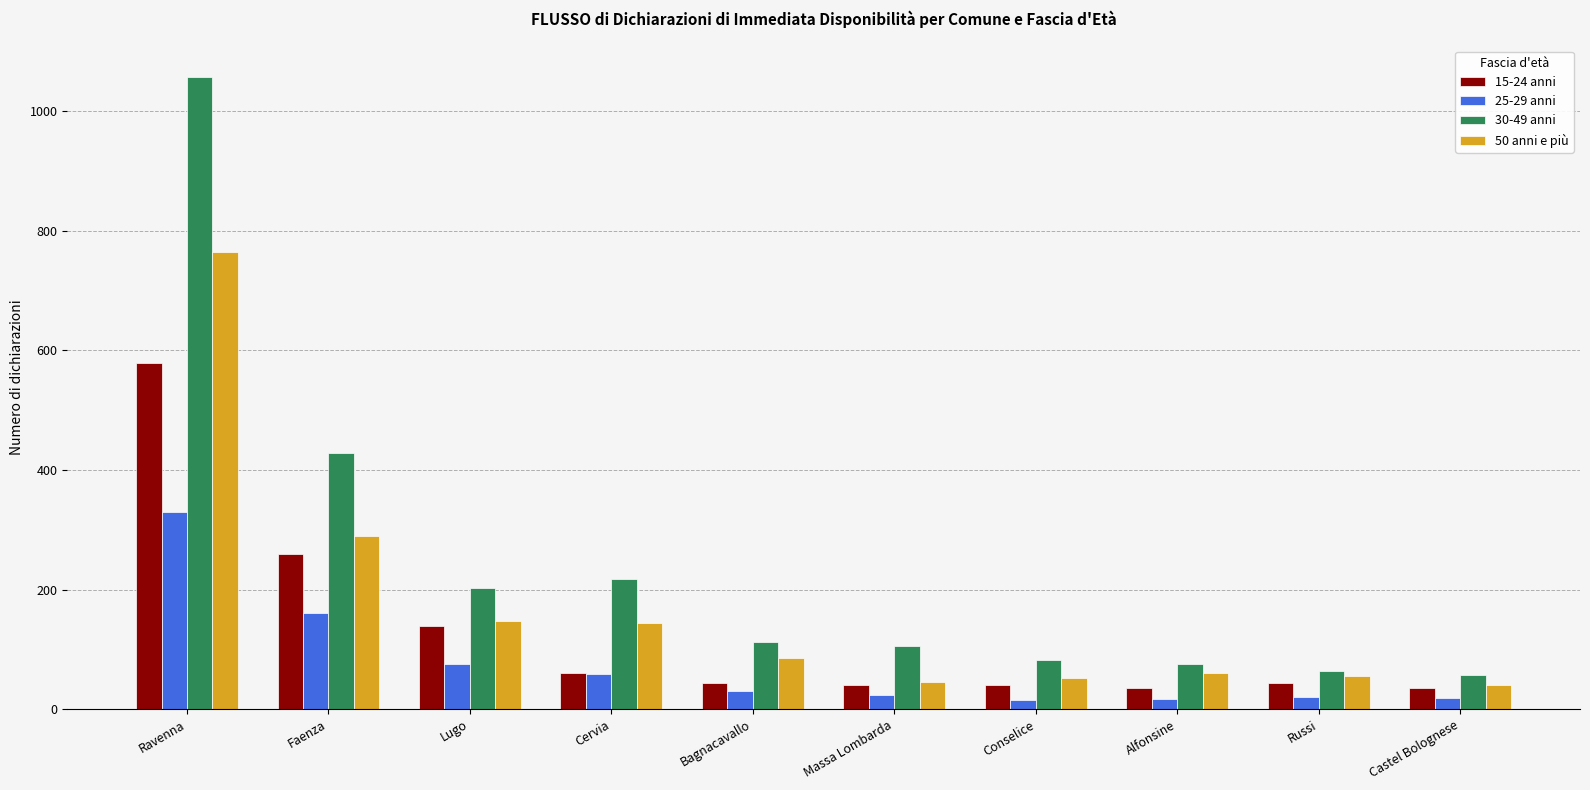

List the series in order of their overall mean, highest first.

30-49 anni, 50 anni e più, 15-24 anni, 25-29 anni